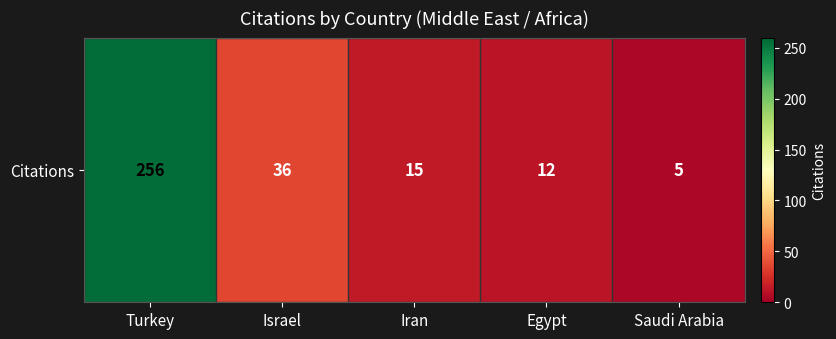

Between Israel and Egypt, which is larger?

Israel